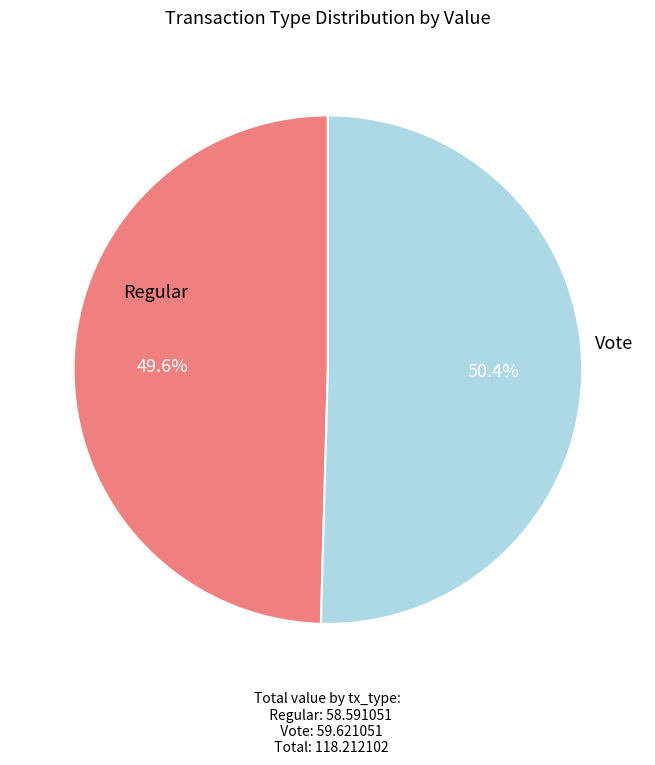

Is there any slice that represents more than half of the pie?

Yes